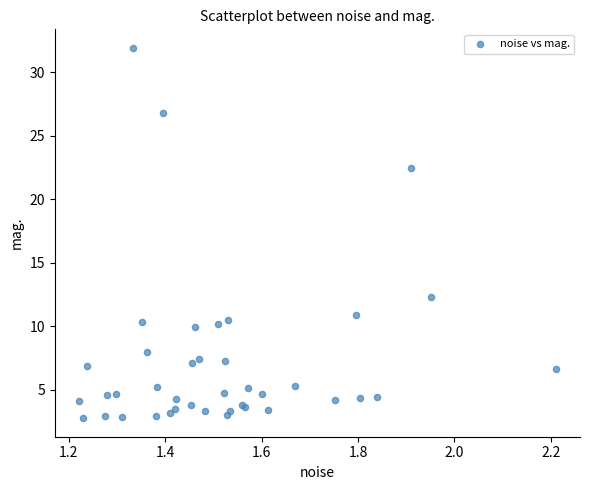

What Y value in the scatter plot is closest to 17?

12.3